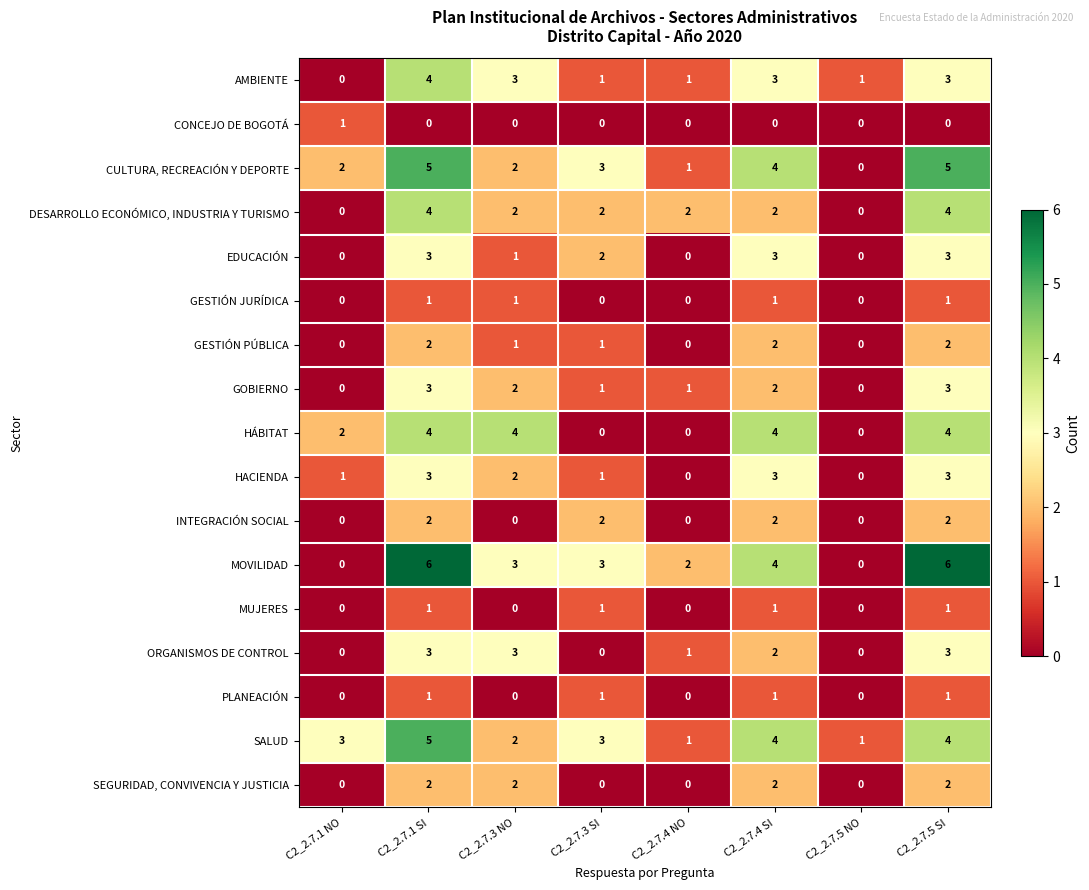

What is the approximate value of EDUCACIÓN at C2_2.7.4 SI?

3